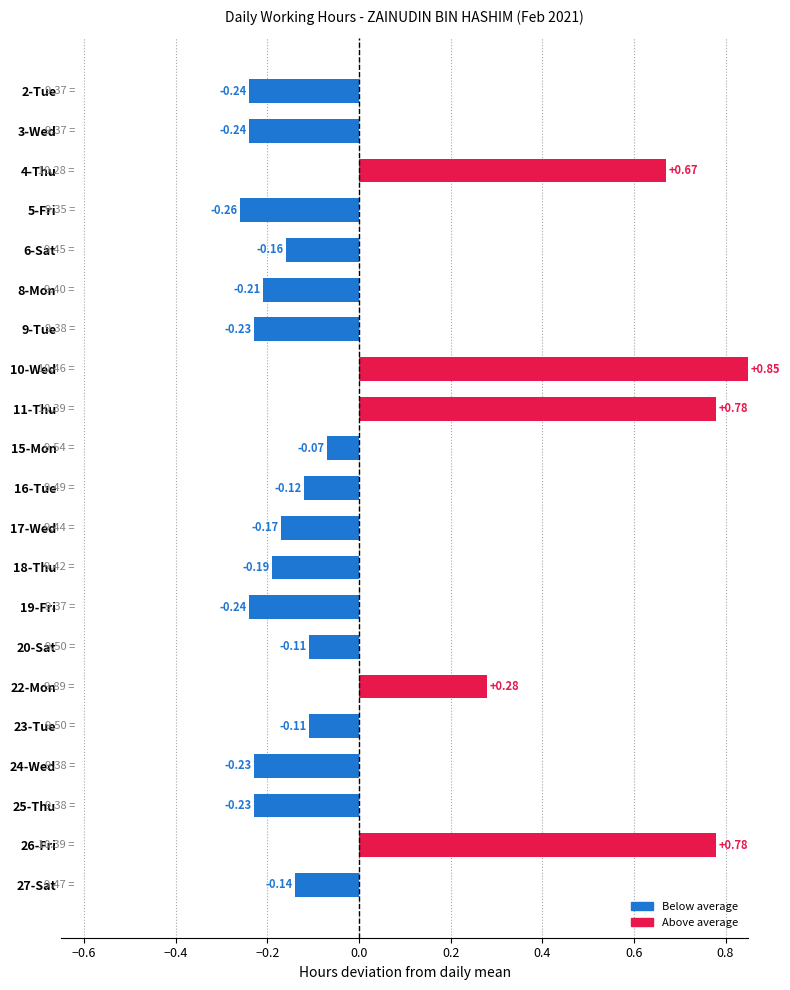

Count the number of data series in this chart.

1